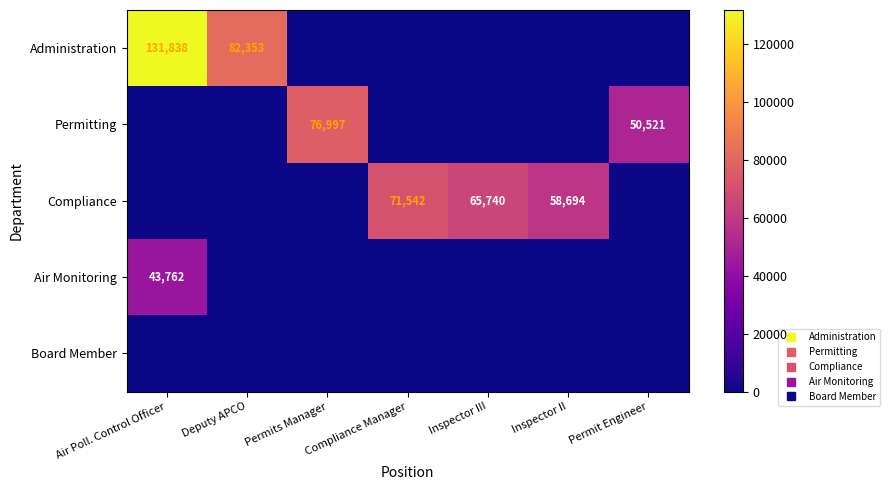

Which series changed the most between Deputy APCO and Permit Engineer?

Administration